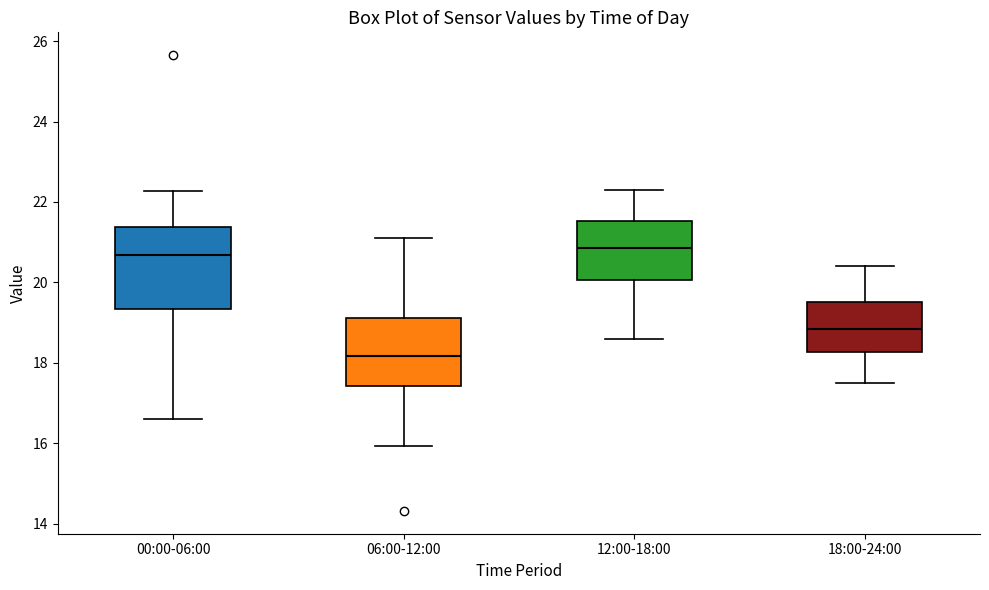

Reading left to right, transcribe this box plot: for each box, give where its median line is, the range the box spans, and where its two whiskers end, as read against the y-axis. The values are not printed on the chart, so give them approximately, as read against the axis.

00:00-06:00: median 20.6, box 19.4 to 21.4, whiskers 16.6 to 22.2
06:00-12:00: median 18.2, box 17.4 to 19.2, whiskers 16.0 to 21.2
12:00-18:00: median 20.8, box 20.0 to 21.6, whiskers 18.6 to 22.4
18:00-24:00: median 18.8, box 18.2 to 19.6, whiskers 17.6 to 20.4